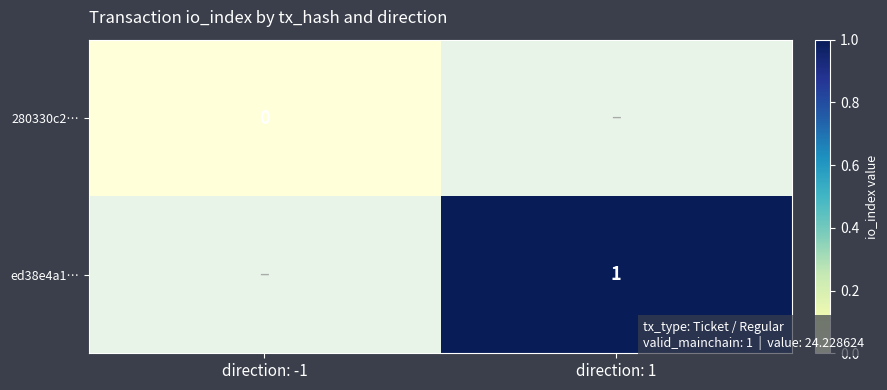

How many series are shown in this chart?

2